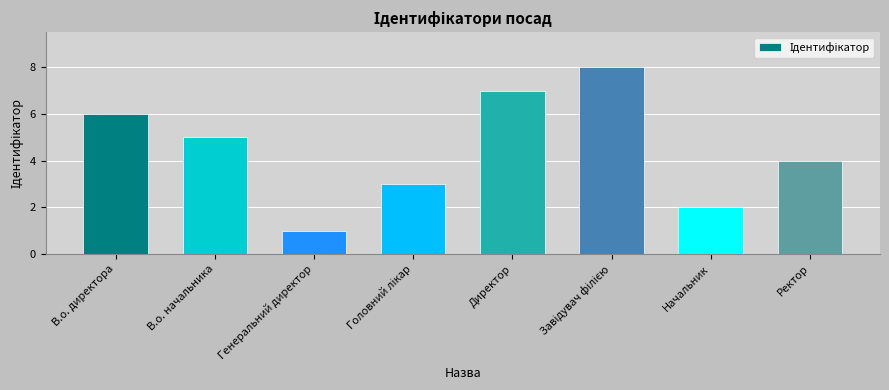

Reading right to left, extract all data points from this chart.

4	2	8	7	3	1	5	6